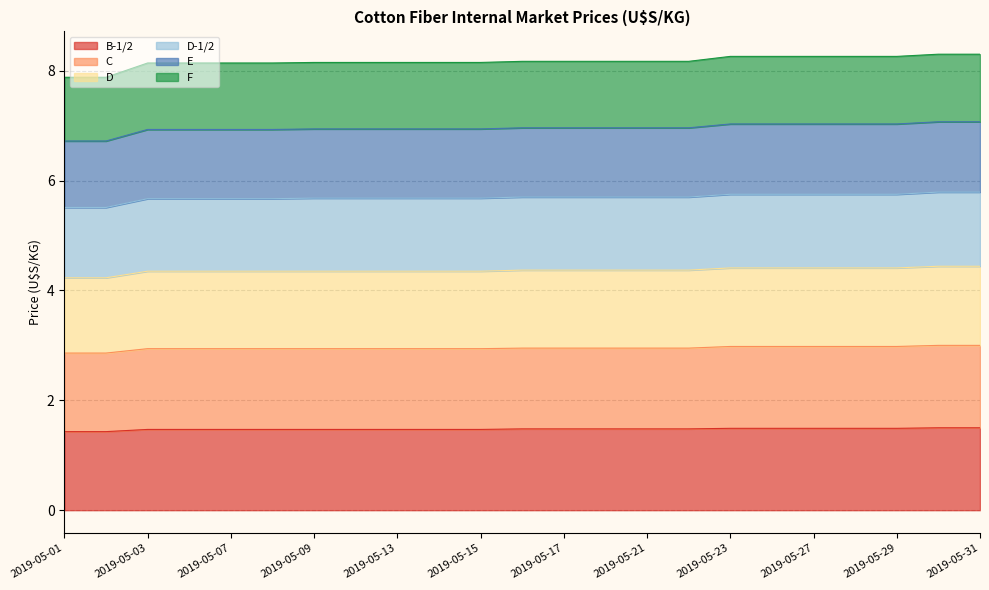

Which series has the largest range (max minus min)?

E